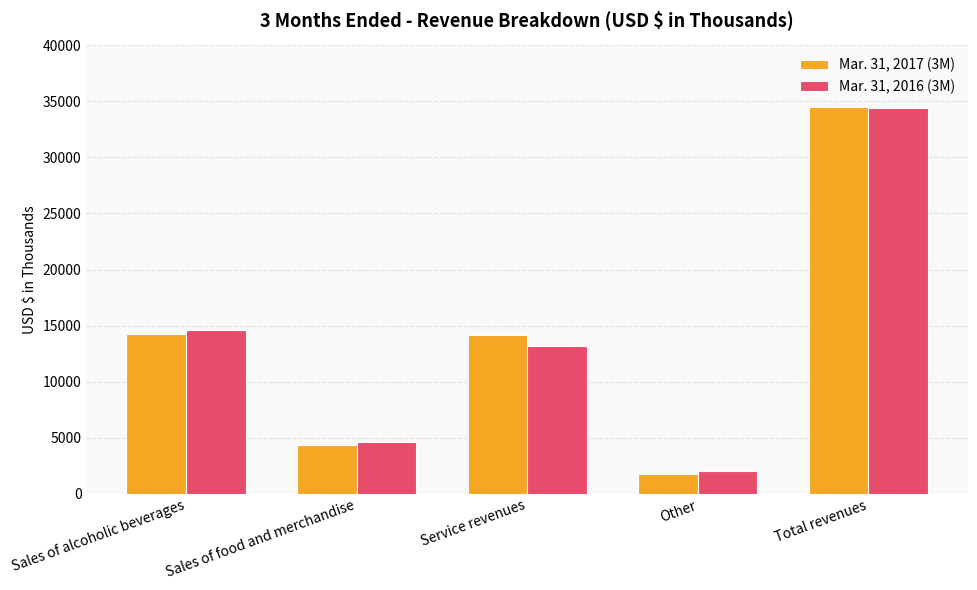

Which category has the lowest value across all series?

Other